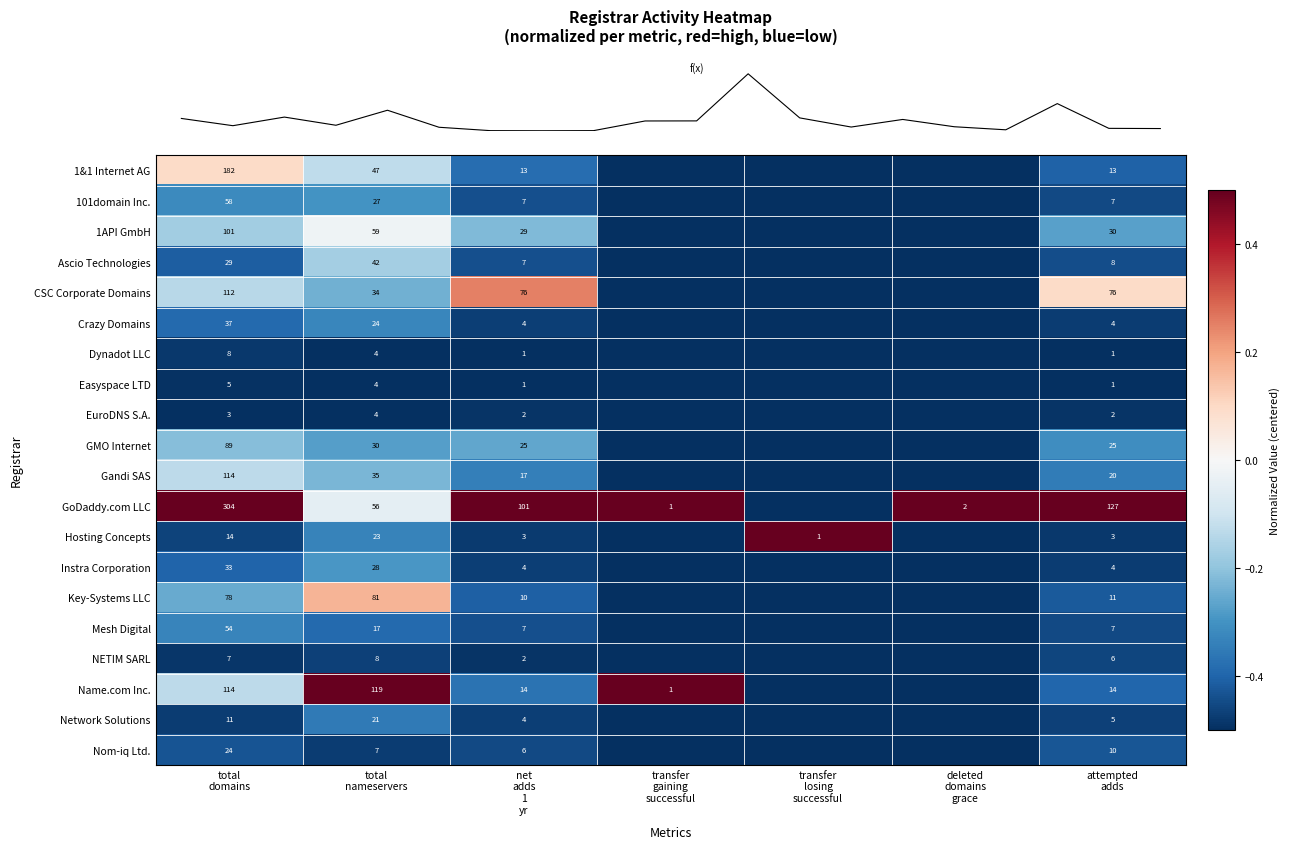

At how many categories does at least one series exceed 0?

7